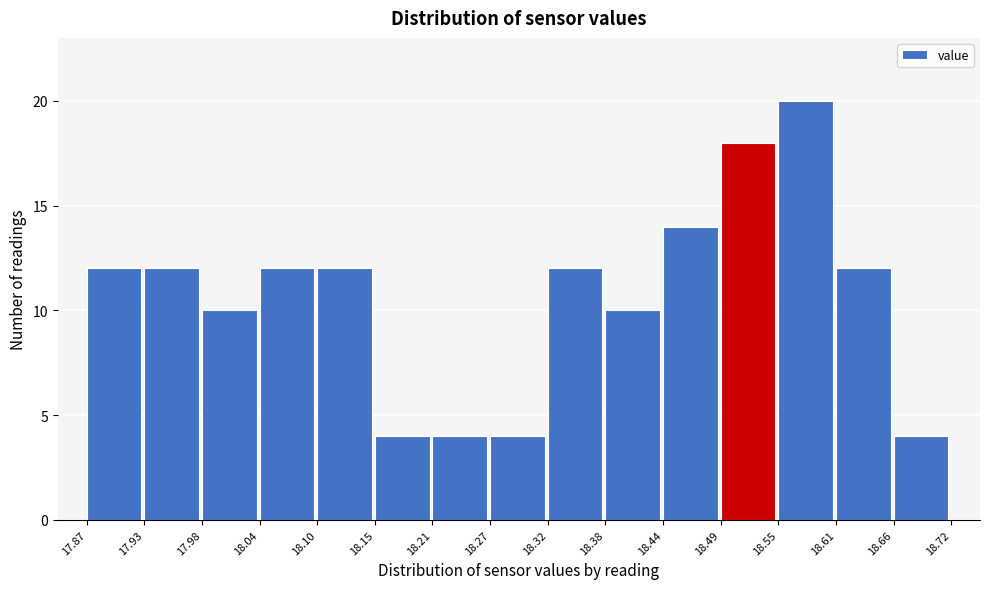

Over which range of the x-axis is the bar tallest?

18.55 to 18.61